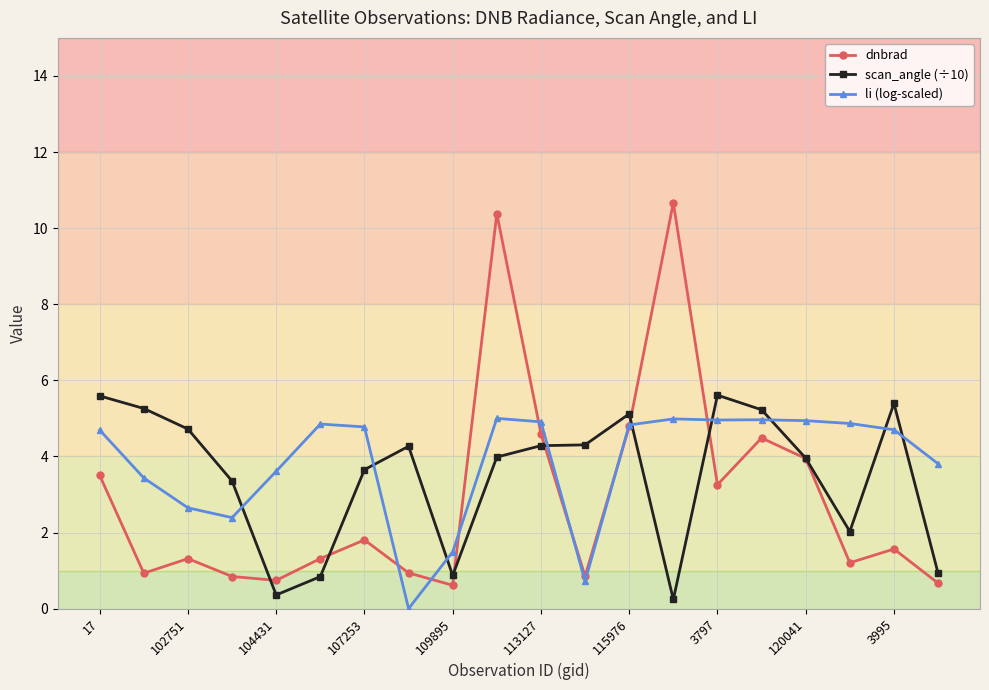

Which series has the largest range (max minus min)?

dnbrad